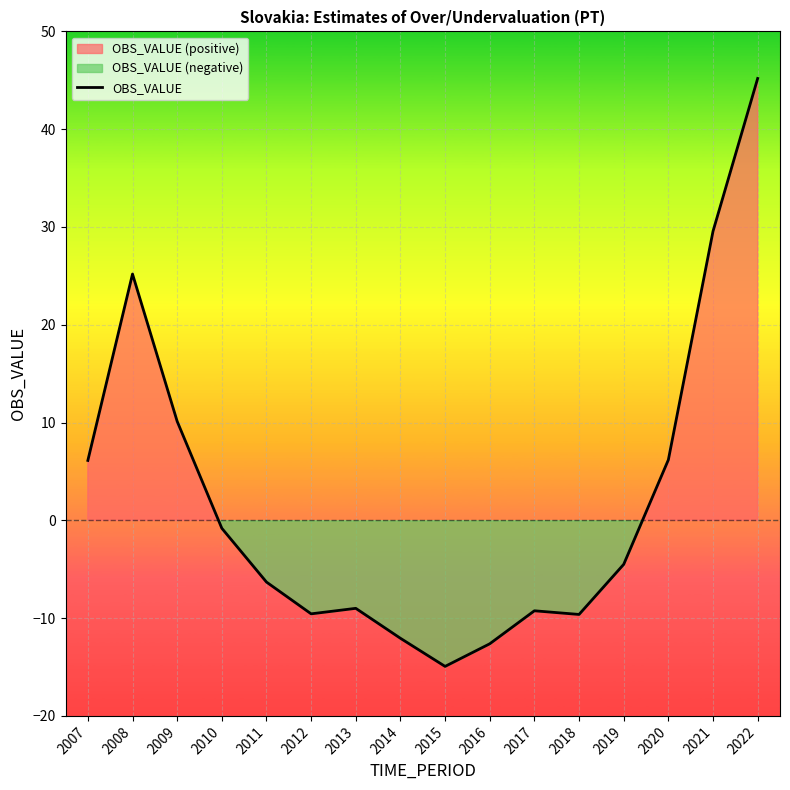

What is the maximum value shown in the chart?

45.2